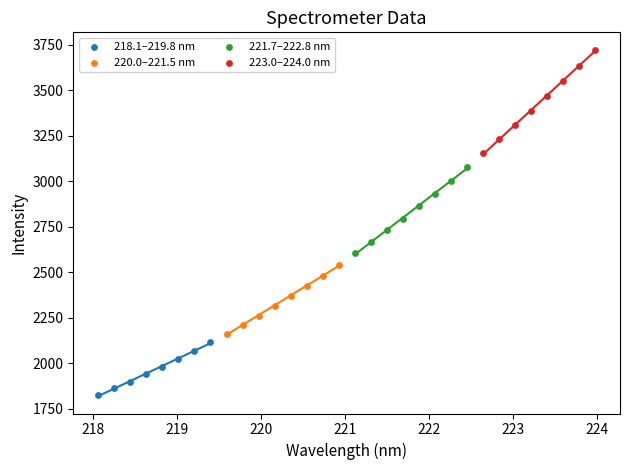

Which series reaches the maximum Y coordinate?

223.0–224.0 nm